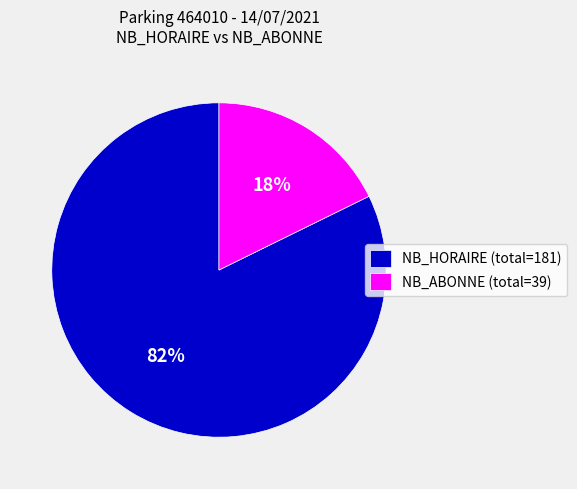

What is the ratio of the value at NB_HORAIRE (total=181) to the value at NB_ABONNE (total=39)?

4.6